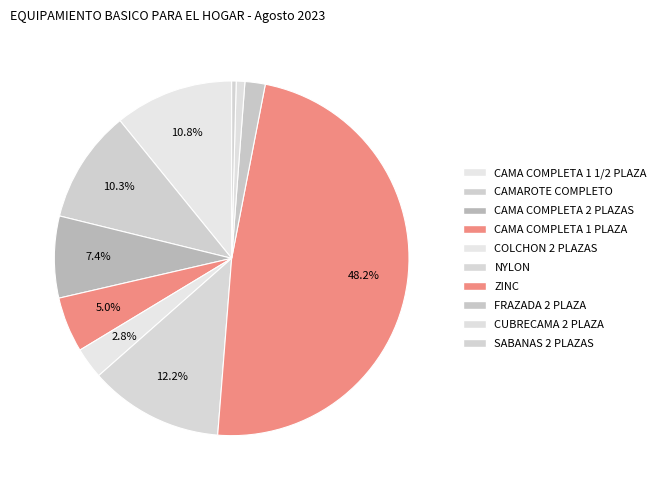

Which category has the smallest portion of the pie?

SABANAS 2 PLAZAS